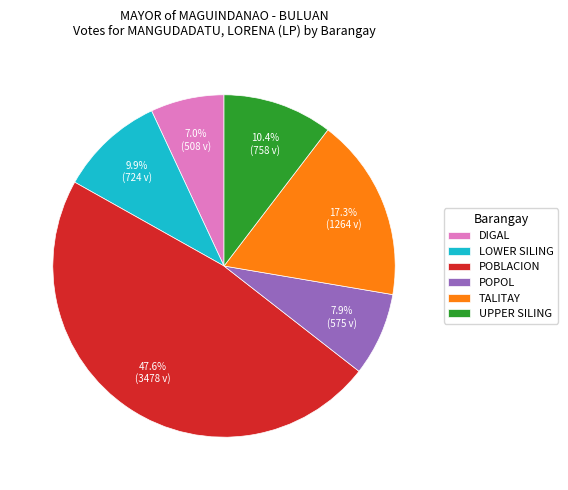

Which has a higher value, DIGAL or POBLACION?

POBLACION